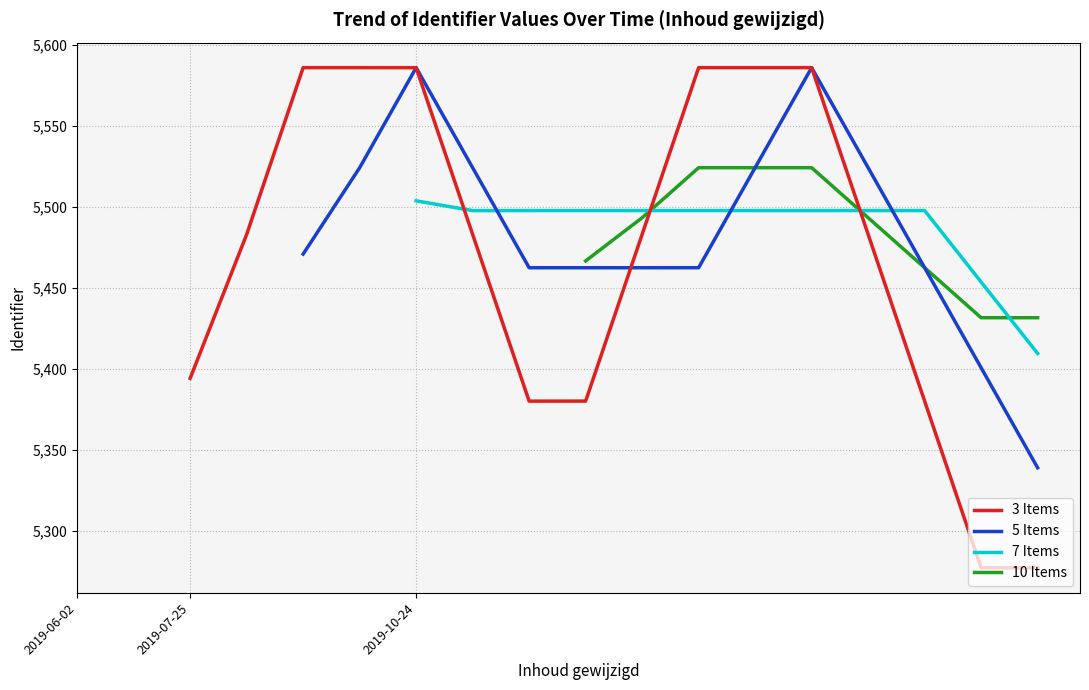

Which has a higher value, 11 or 2019-06-02?

2019-06-02